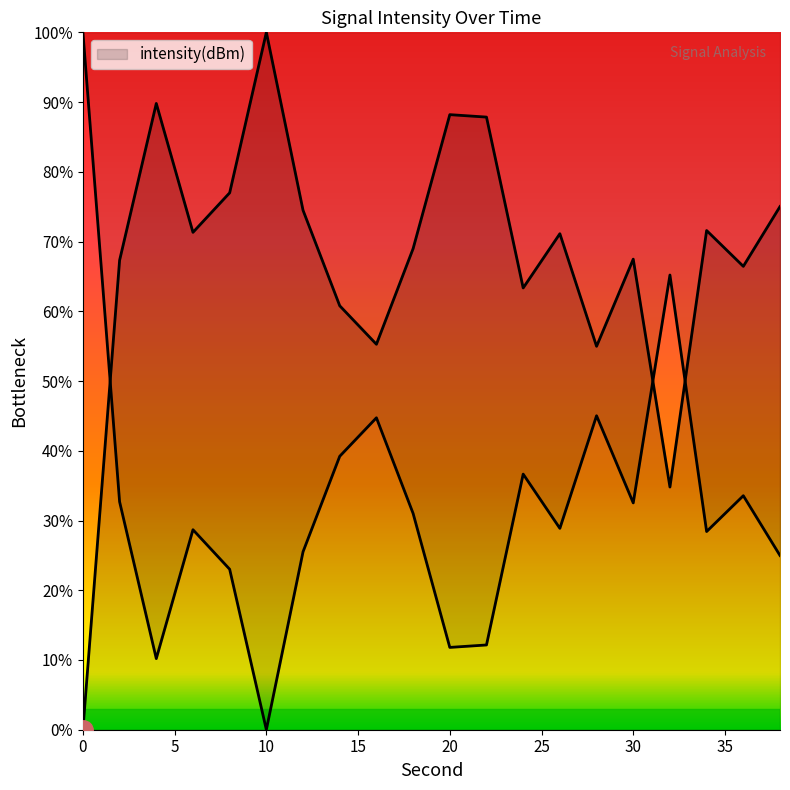

Rank the categories by value from highest to lowest.

10, 4, 20, 22, 8, 38, 12, 34, 6, 26, 18, 30, 2, 36, 24, 14, 16, 28, 32, 0